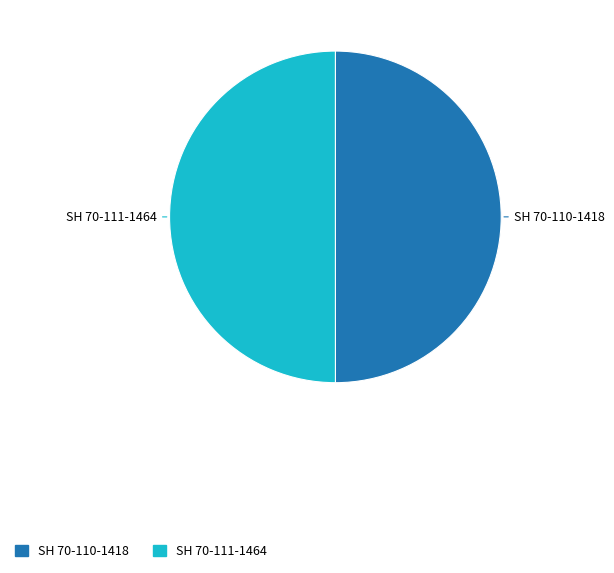

How many slices are in this pie chart?

2